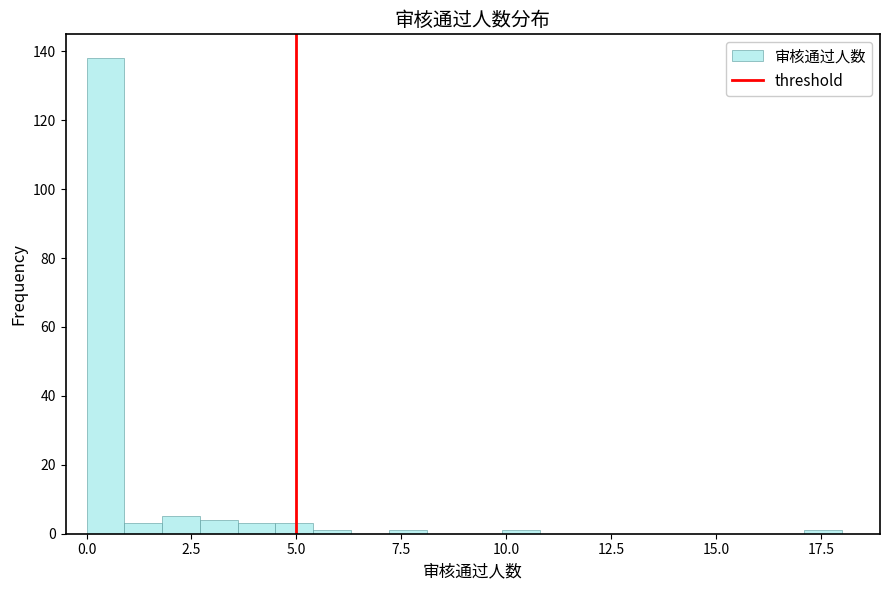

Around what value on the x-axis is the tallest bar? Give the approximate position of its centre, as read against the axis.

0.5